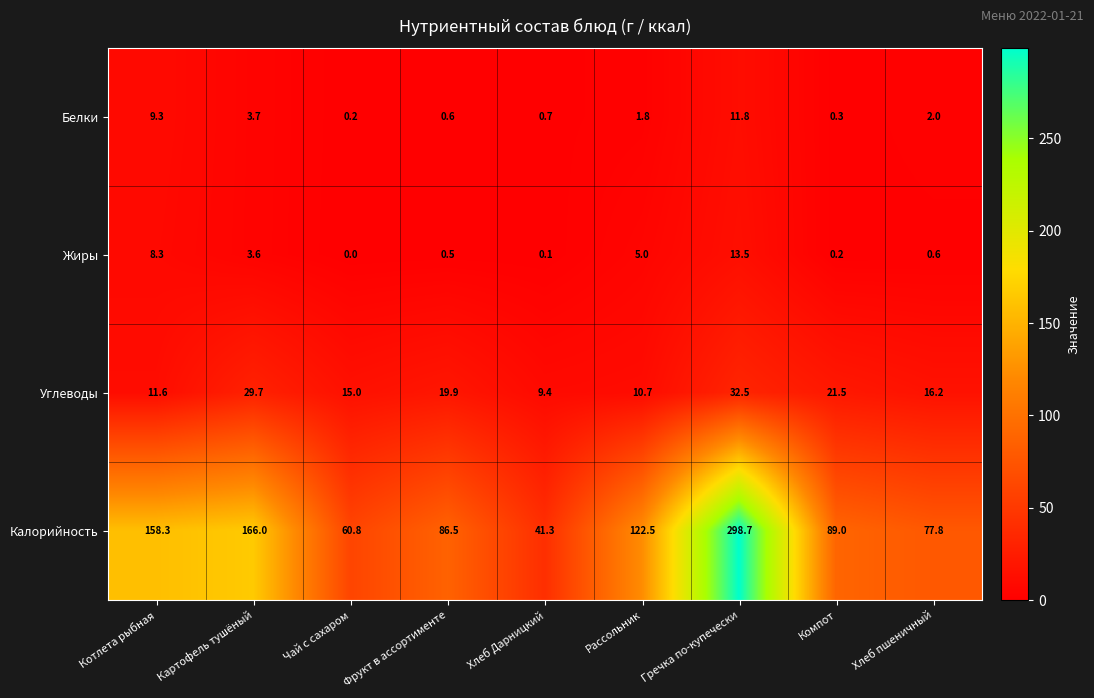

Where is Жиры nearest to the value 6?

Рассольник